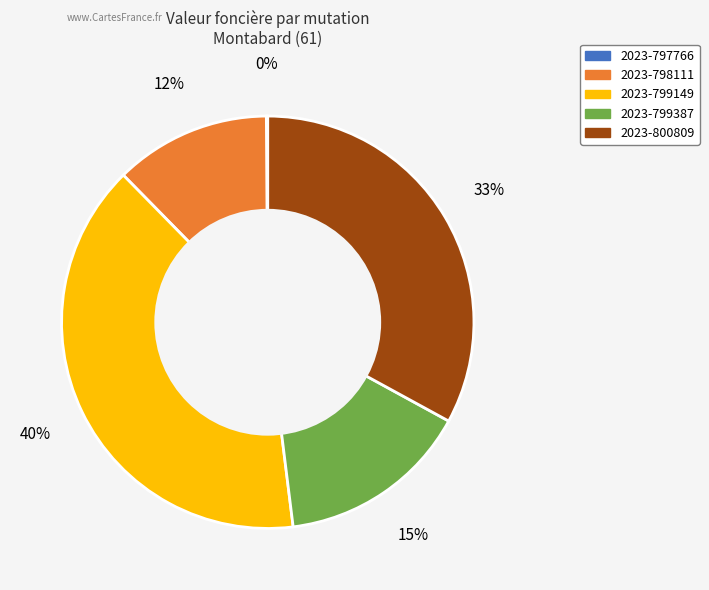

The 2023-799387 slice represents 15% of the pie. True or false?

True